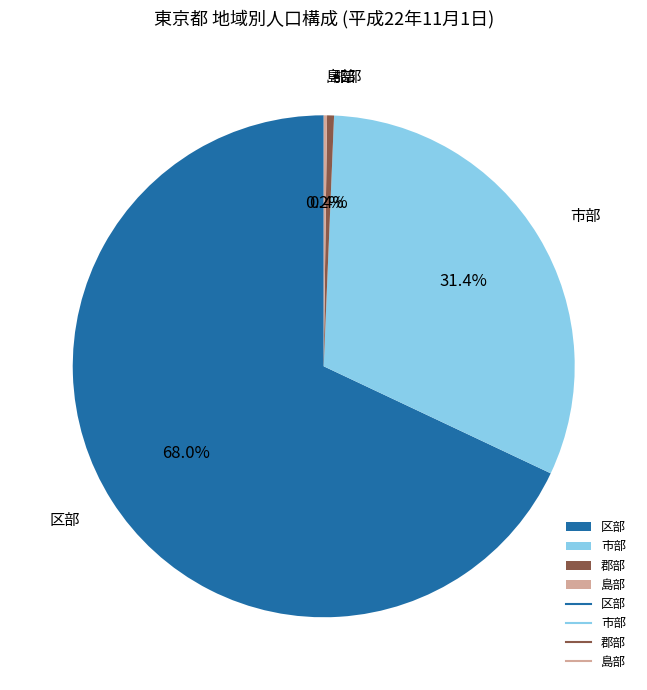

Which has a higher value, 市部 or 区部?

区部